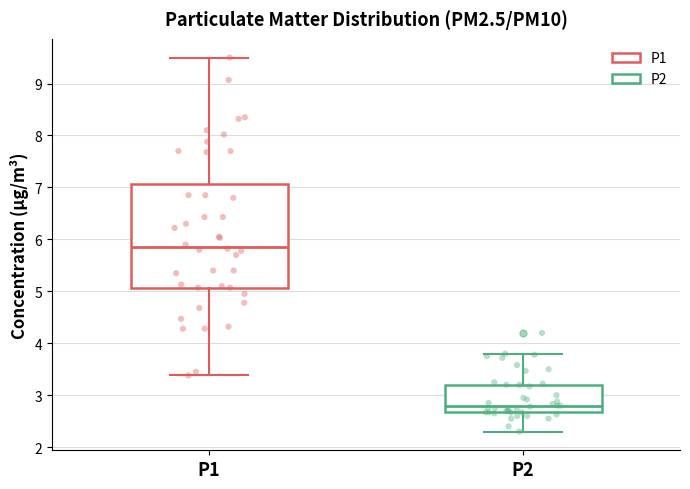

Reading left to right, read every box against the y-axis: the position of its median line, the range the box covers, and the ends of its whiskers. The values are not printed on the chart, so give them approximately, as read against the axis.

P1: median 5.9, box 5.1 to 7.1, whiskers 3.4 to 9.5
P2: median 2.8, box 2.7 to 3.2, whiskers 2.3 to 3.8